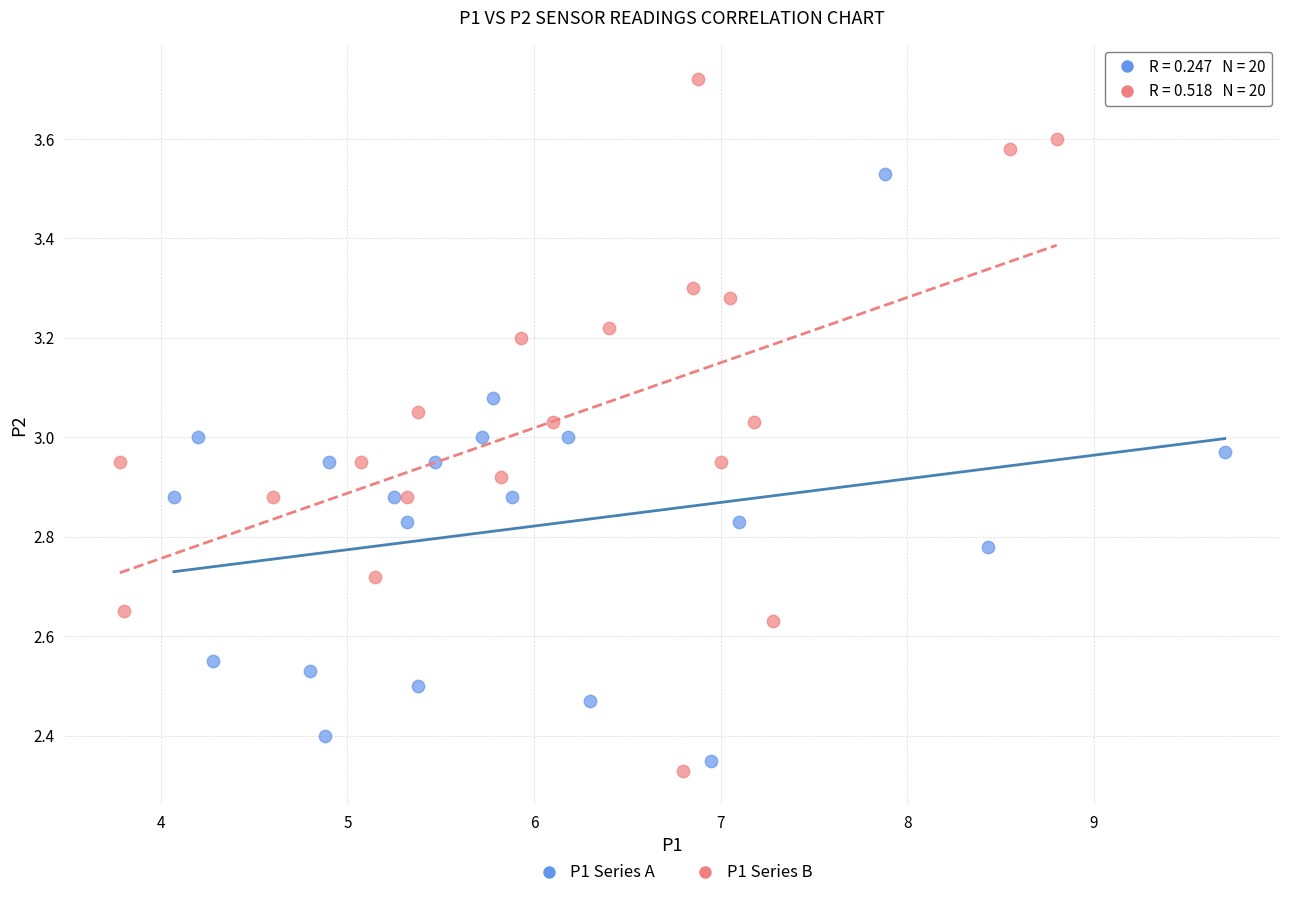

What are all the series names shown in the legend?

P1 Series A, P1 Series B